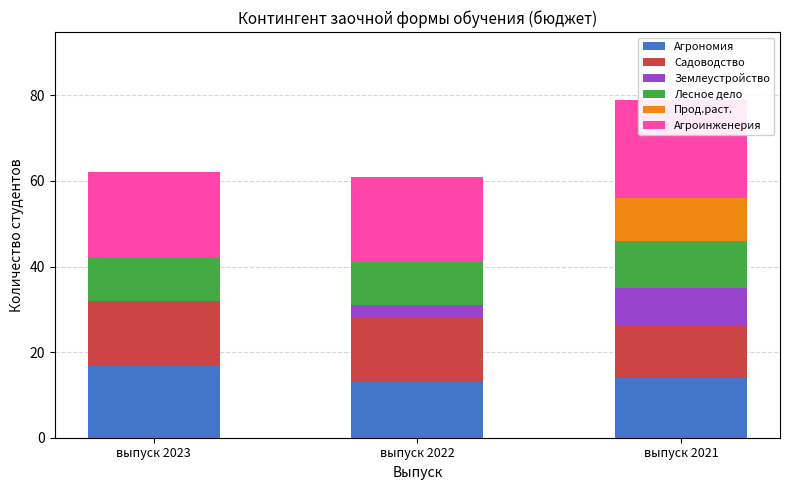

What is the sum of all Землеустройство values?

12